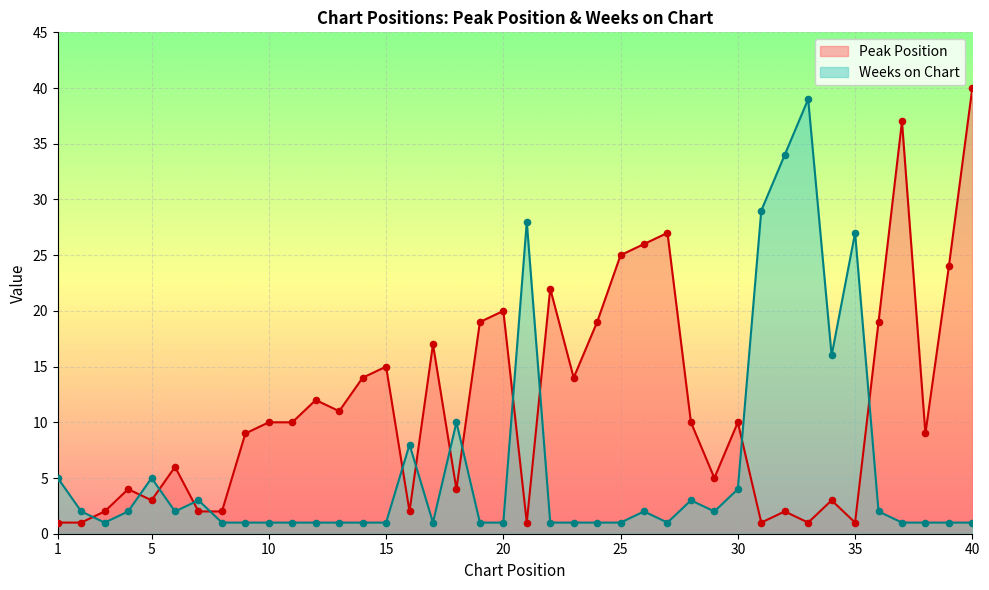

What are all the series names shown in the legend?

Peak Position, Weeks on Chart